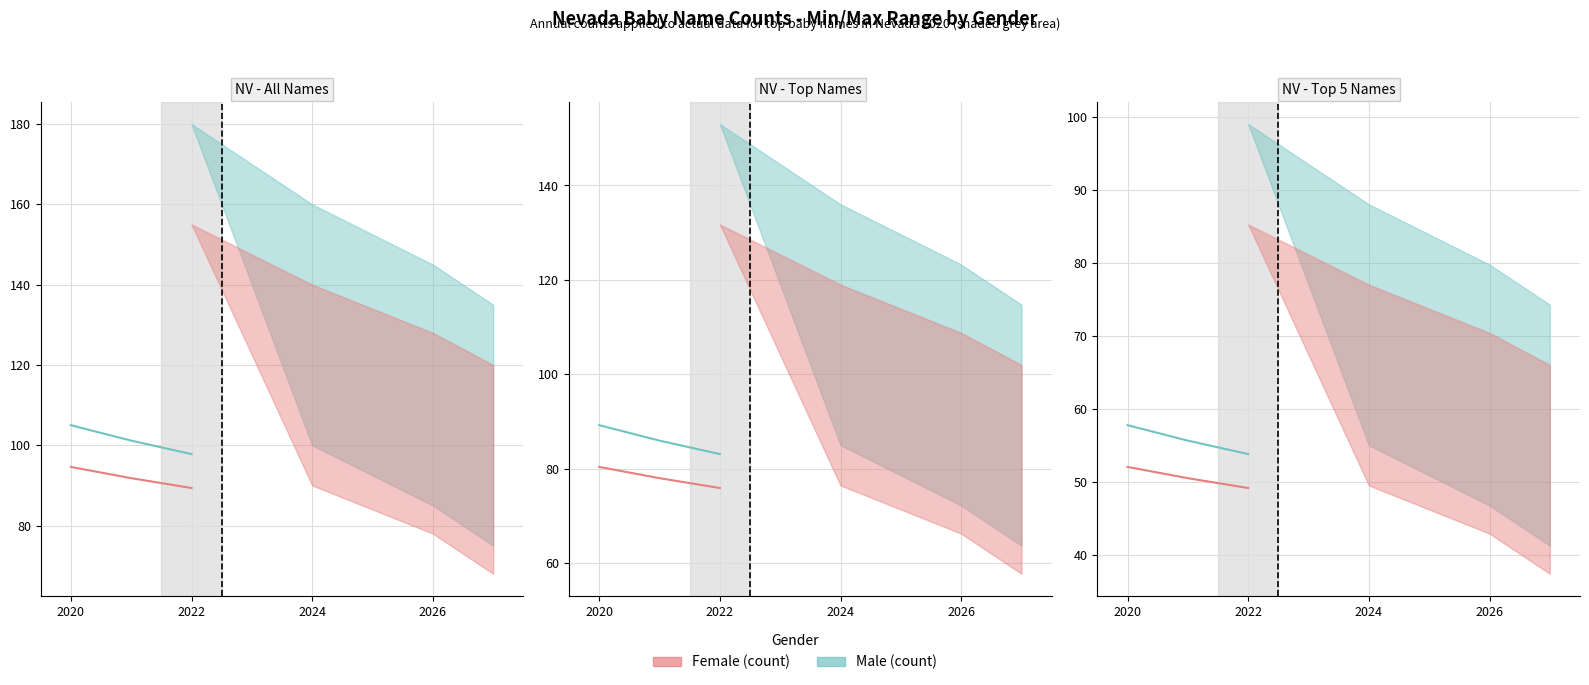

Which series changed the most between 2020 and 2022?

Male (count)